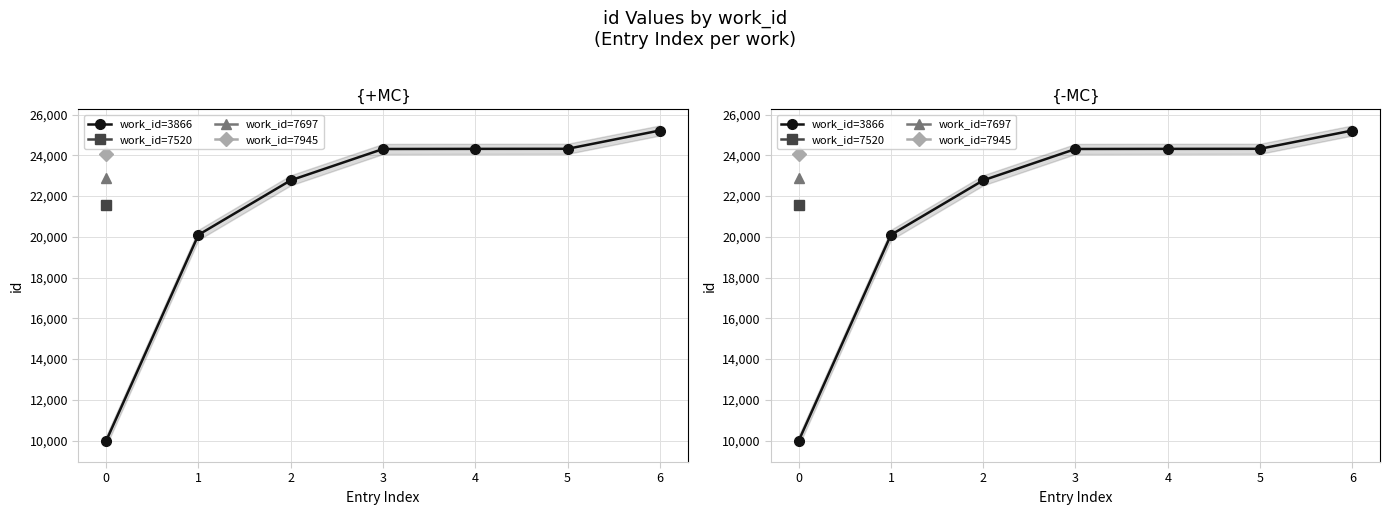

What is the difference between the maximum and minimum values?

15232